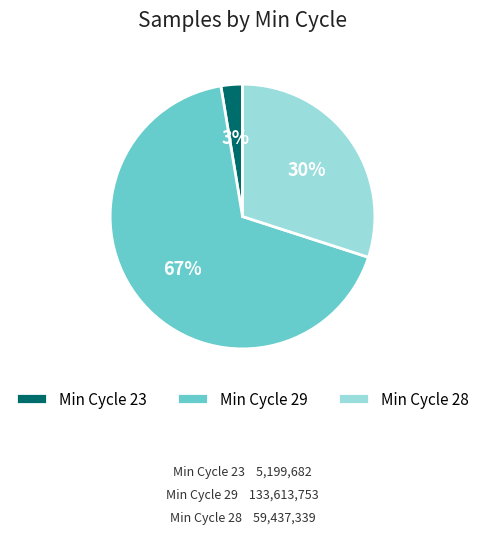

True or false: Min Cycle 29 accounts for 67% of the total.

True